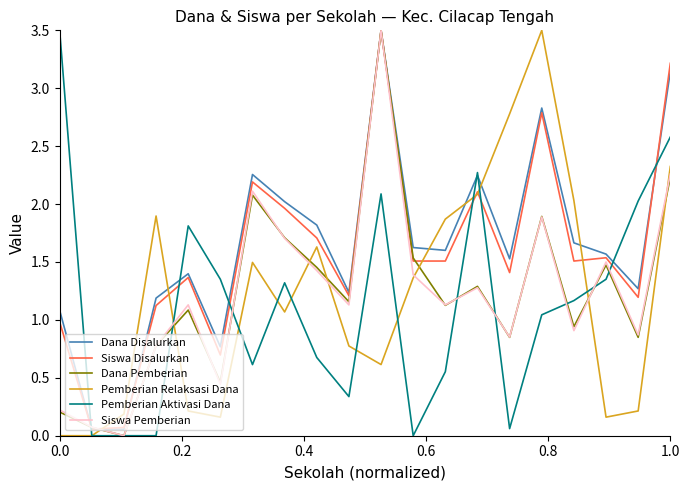

What is the maximum value shown in the chart?

3.5